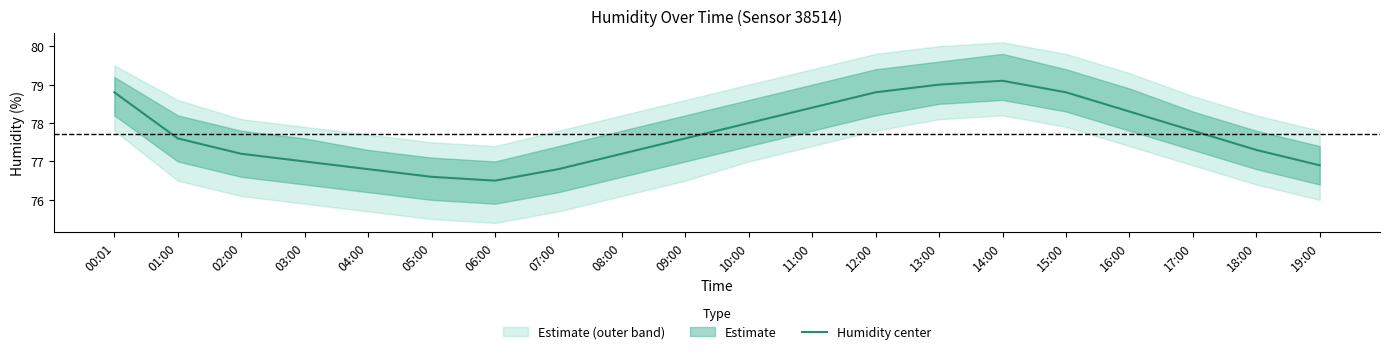

What is the average value?

77.7